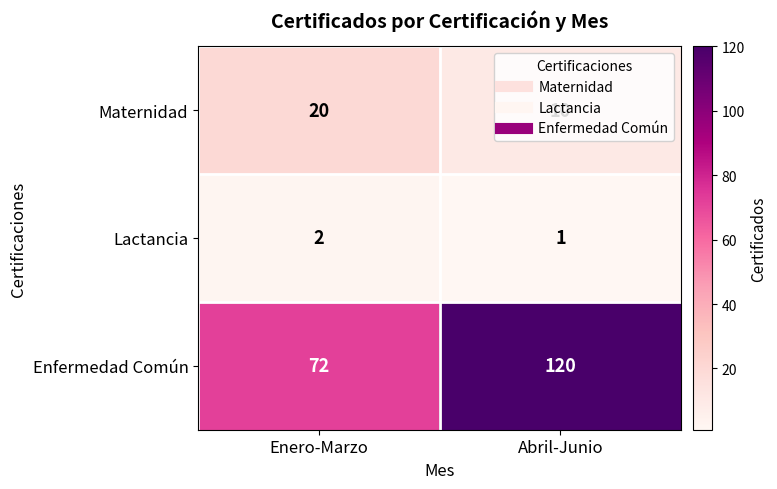

The value of Enfermedad Común at Enero-Marzo is 42. True or false?

False